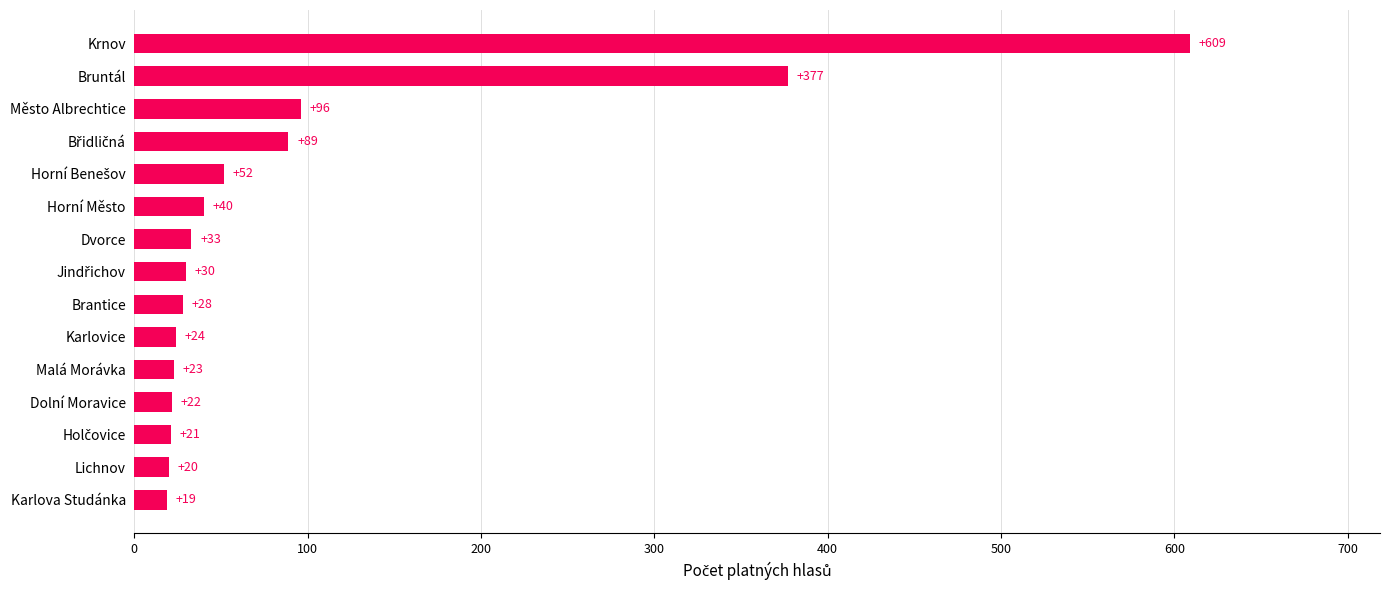

Between Bruntál and Dvorce, which is larger?

Bruntál